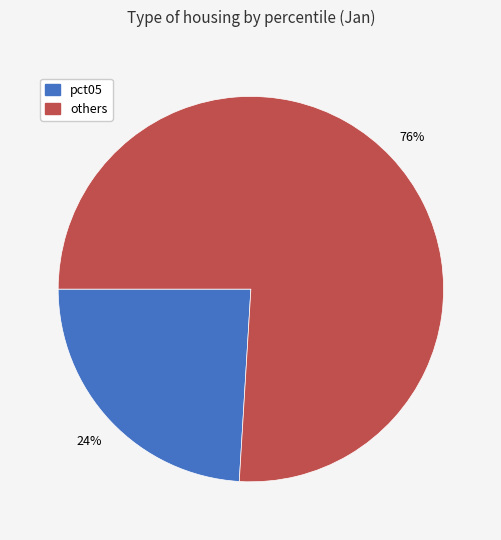

Does any single category account for the majority?

Yes